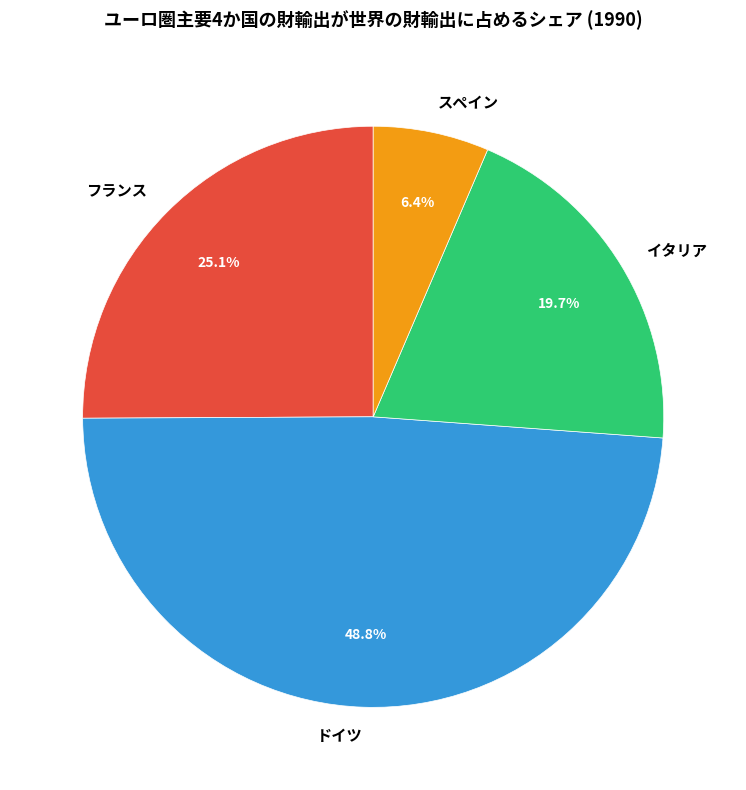

To the nearest percent, what is the difference between the イタリア and フランス slice percentages?

5%